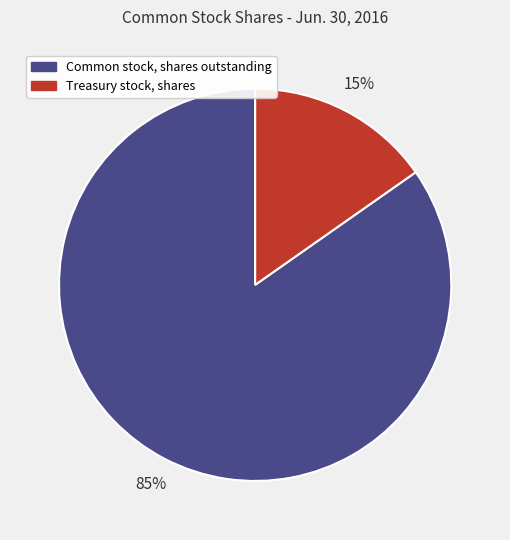

Rank the categories by value from highest to lowest.

Common stock, shares outstanding, Treasury stock, shares